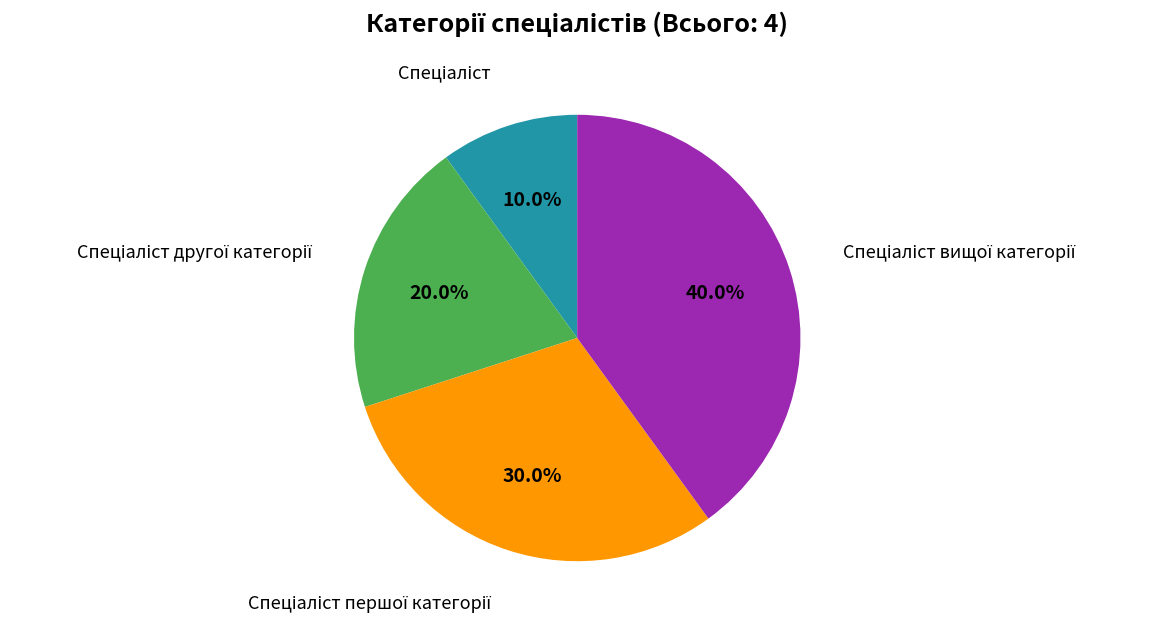

Is there a majority slice in this chart?

No